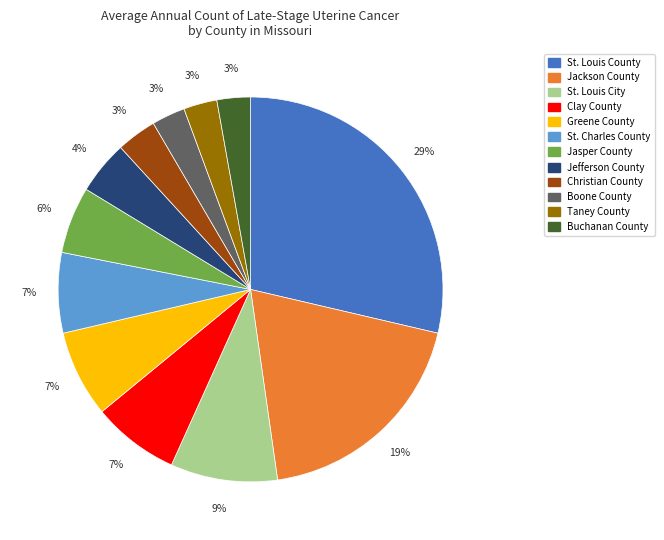

To the nearest percent, what is the average slice percentage?

8%